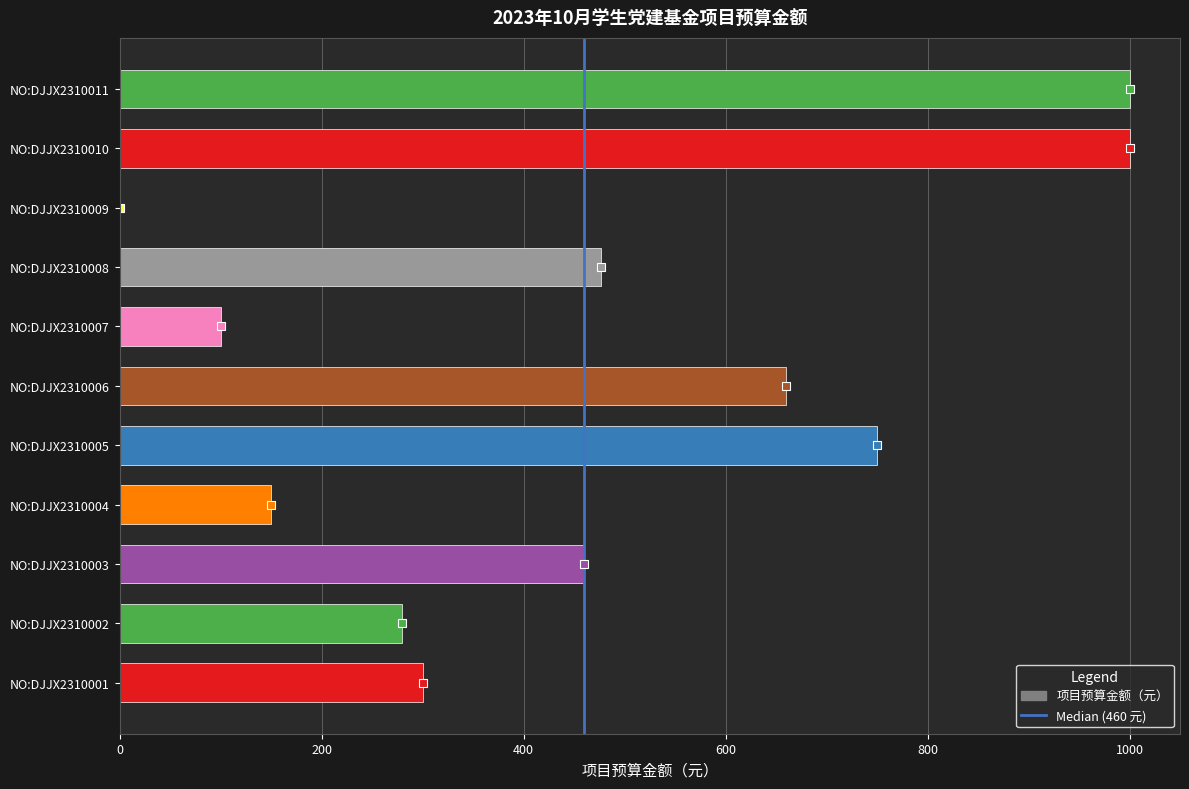

What is the difference between the values at NO:DJJX2310007 and NO:DJJX2310005?

650